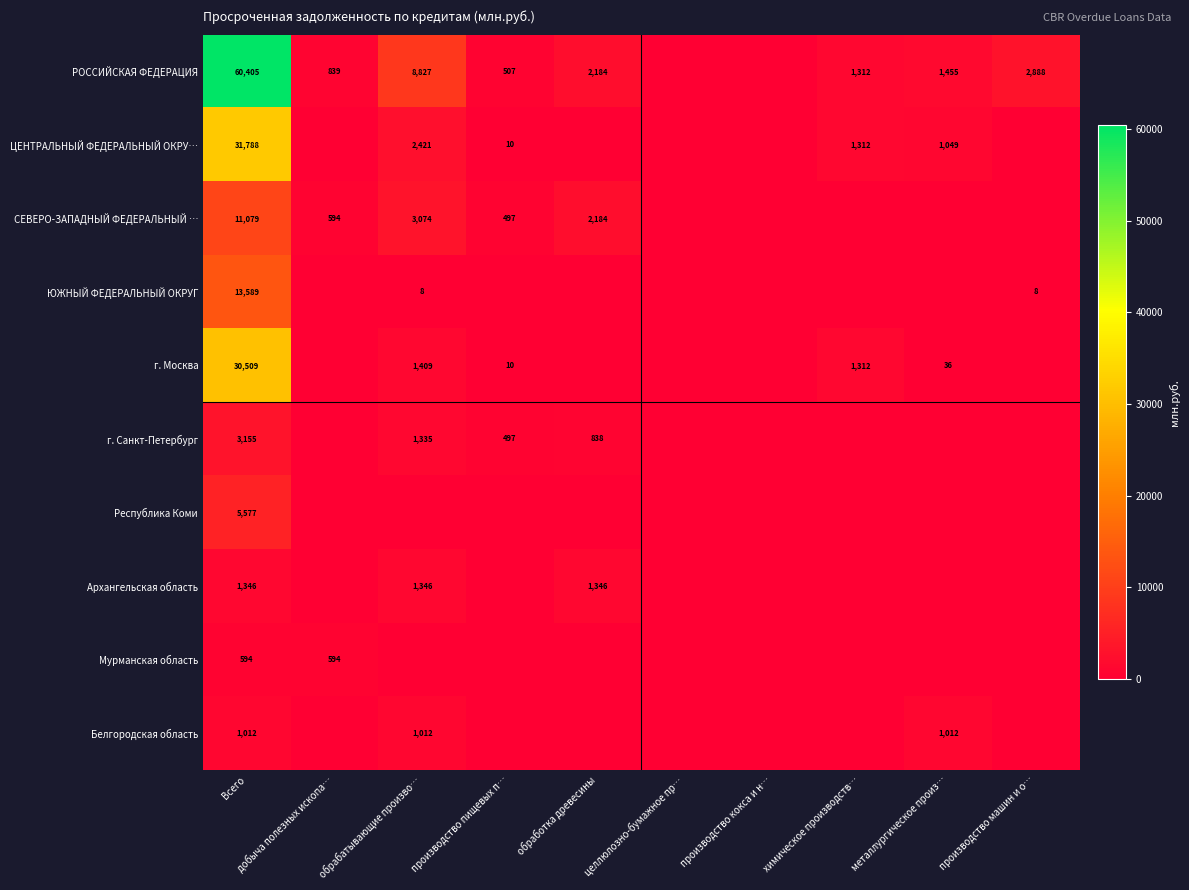

Which label corresponds to the smallest value in the chart?

целлюлозно-бумажное пр…